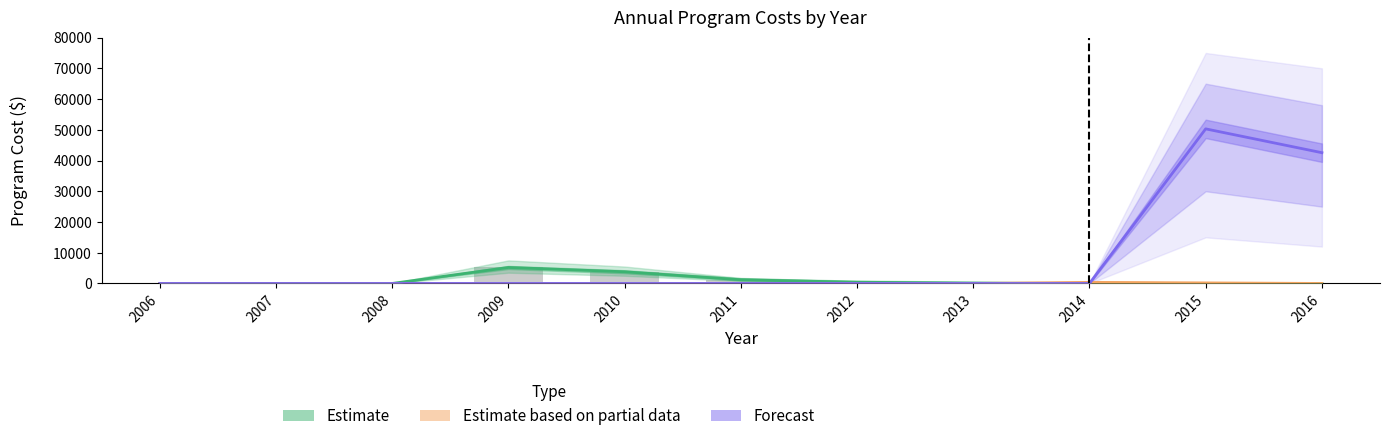

How many values in Estimate based on partial data are above zero?

2